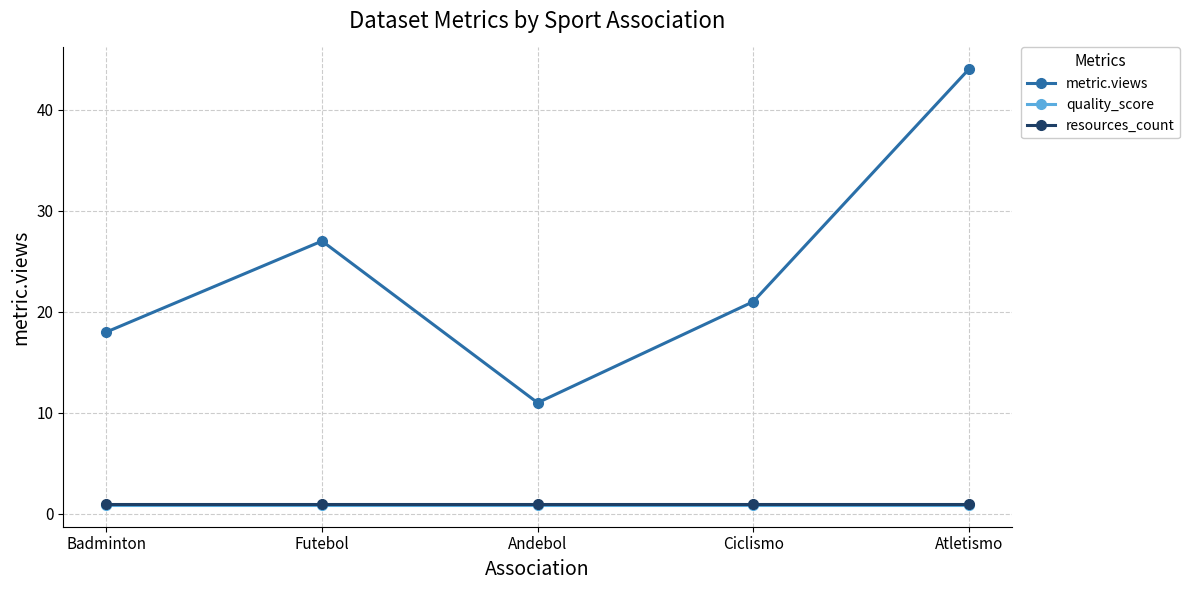

True or false: metric.views and resources_count intersect in this chart.

False